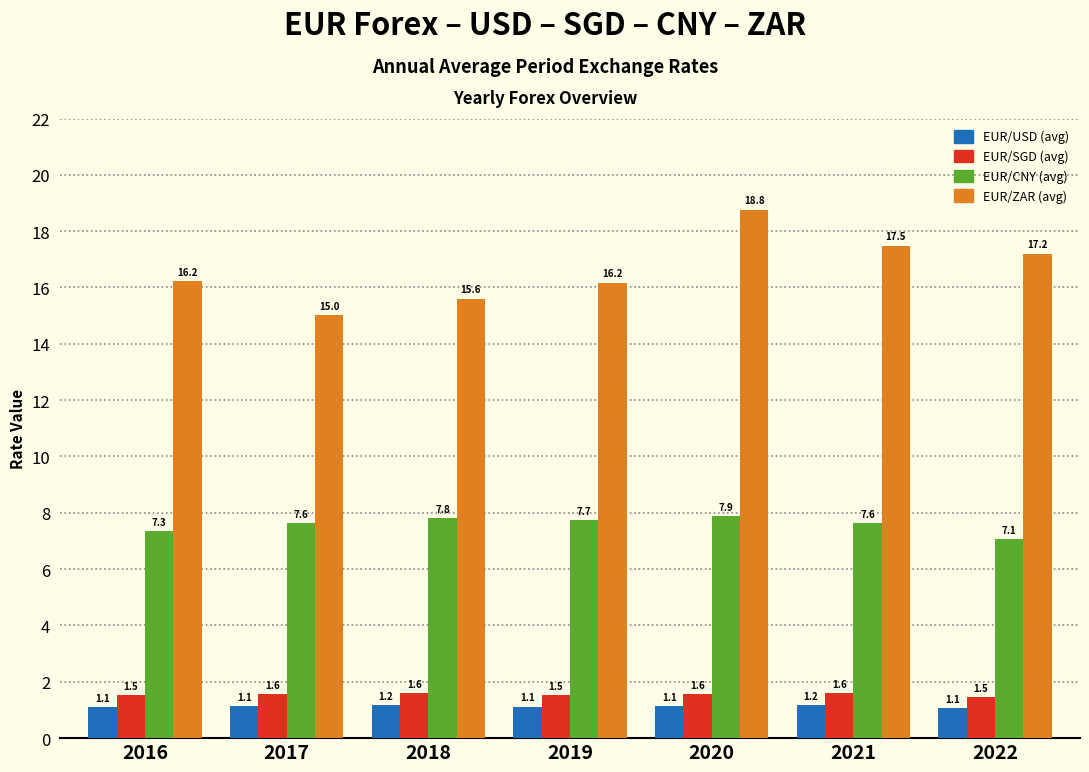

Reading left to right, list all the values displayed in this chart.

EUR/USD (avg): 2016=1.1	2017=1.1	2018=1.2	2019=1.1	2020=1.1	2021=1.2	2022=1.1
EUR/SGD (avg): 2016=1.5	2017=1.6	2018=1.6	2019=1.5	2020=1.6	2021=1.6	2022=1.5
EUR/CNY (avg): 2016=7.3	2017=7.6	2018=7.8	2019=7.7	2020=7.9	2021=7.6	2022=7.1
EUR/ZAR (avg): 2016=16.2	2017=15.0	2018=15.6	2019=16.2	2020=18.8	2021=17.5	2022=17.2